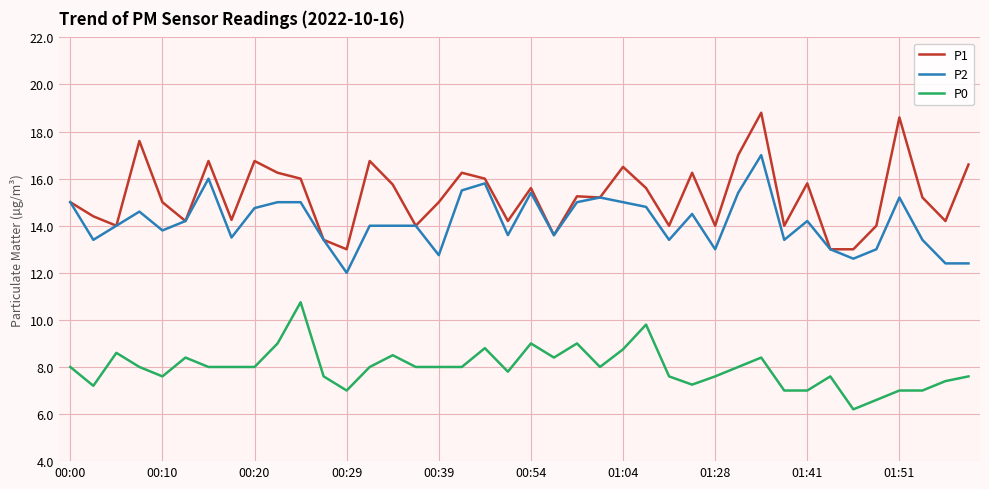

True or false: P2 has more than 2 points higher than both neighbors.

True